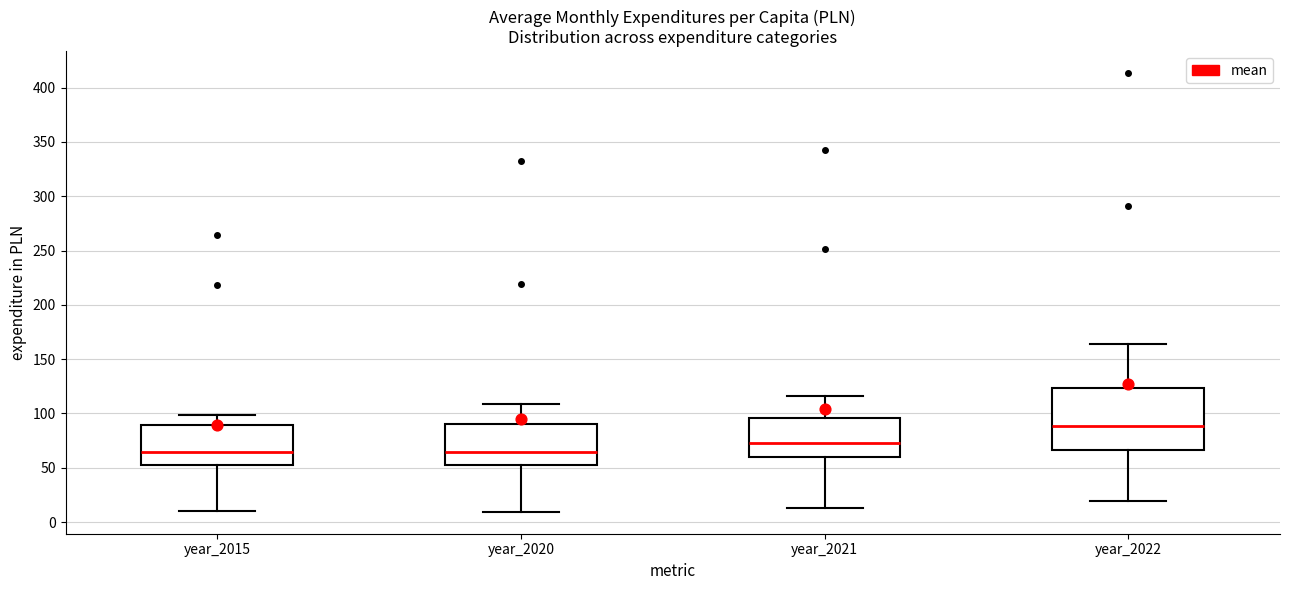

Reading left to right, read every box against the y-axis: the position of its median line, the range the box covers, and the ends of its whiskers. The values are not printed on the chart, so give them approximately, as read against the axis.

year_2015: median 65, box 50 to 90, whiskers 10 to 100
year_2020: median 65, box 55 to 90, whiskers 10 to 110
year_2021: median 75, box 60 to 95, whiskers 15 to 115
year_2022: median 90, box 65 to 125, whiskers 20 to 165